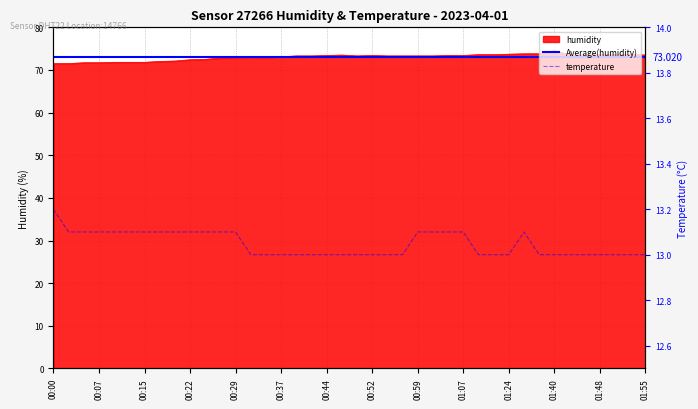

What is the total value across all series at 00:29?

86.1